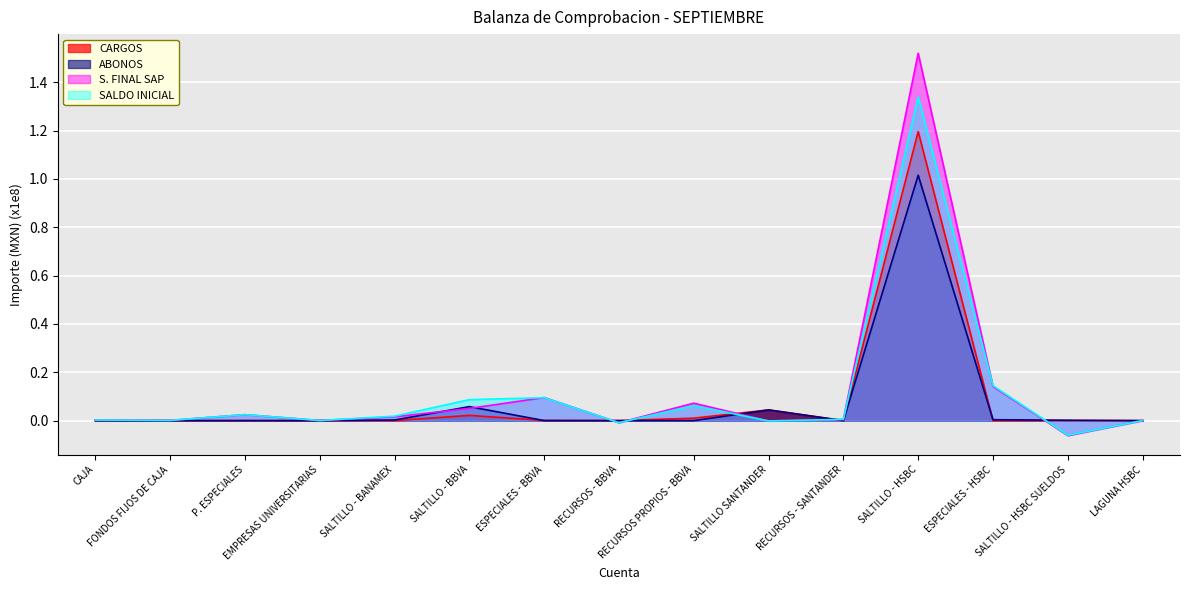

Which series has the largest total across all categories?

S. FINAL SAP